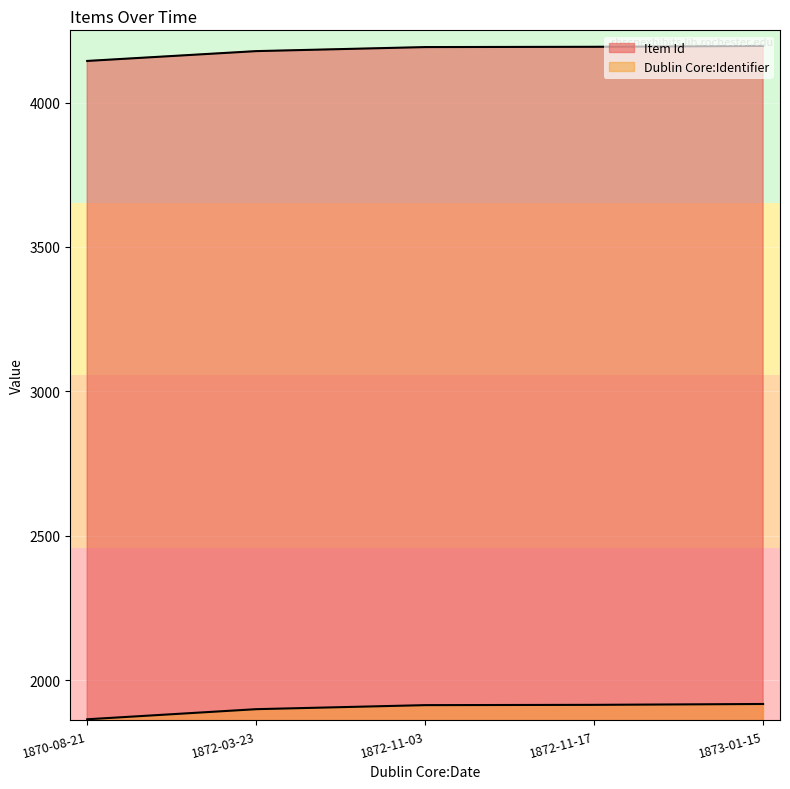

At which category does Dublin Core:Identifier reach its first local peak?

1873-01-15